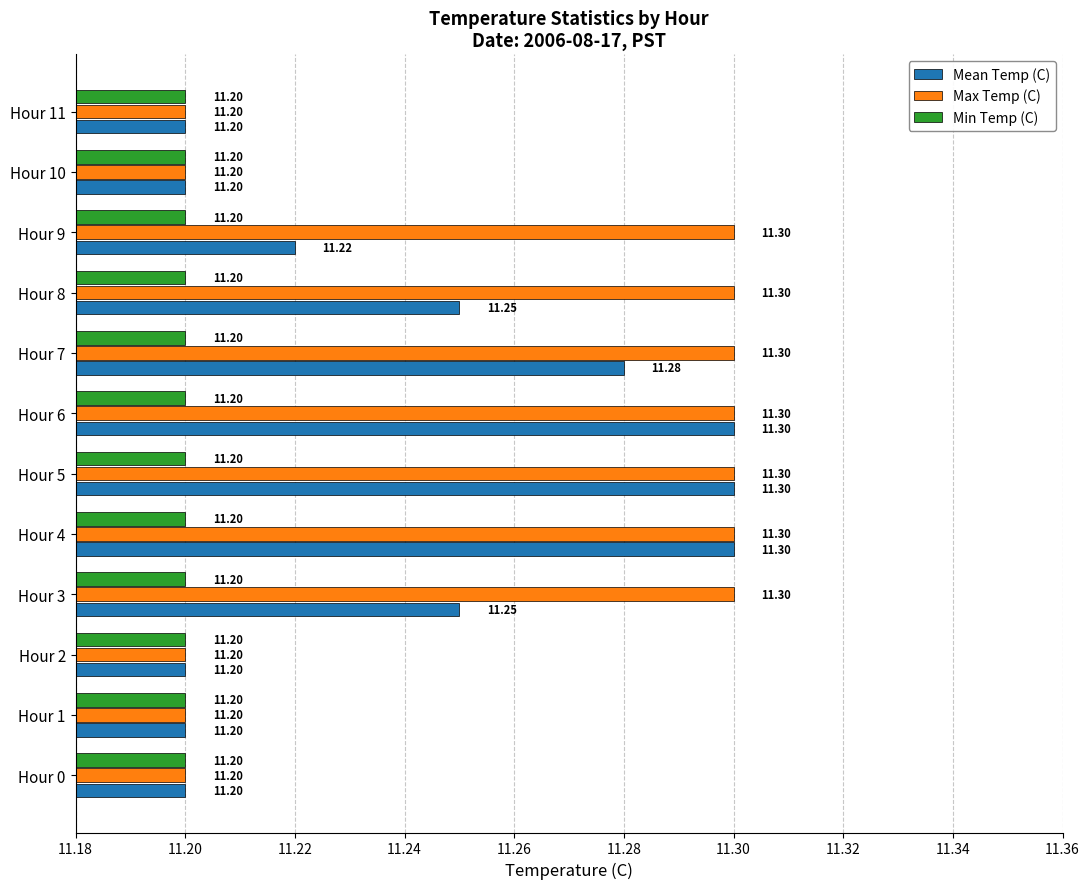

What are all the series names shown in the legend?

Mean Temp (C), Max Temp (C), Min Temp (C)